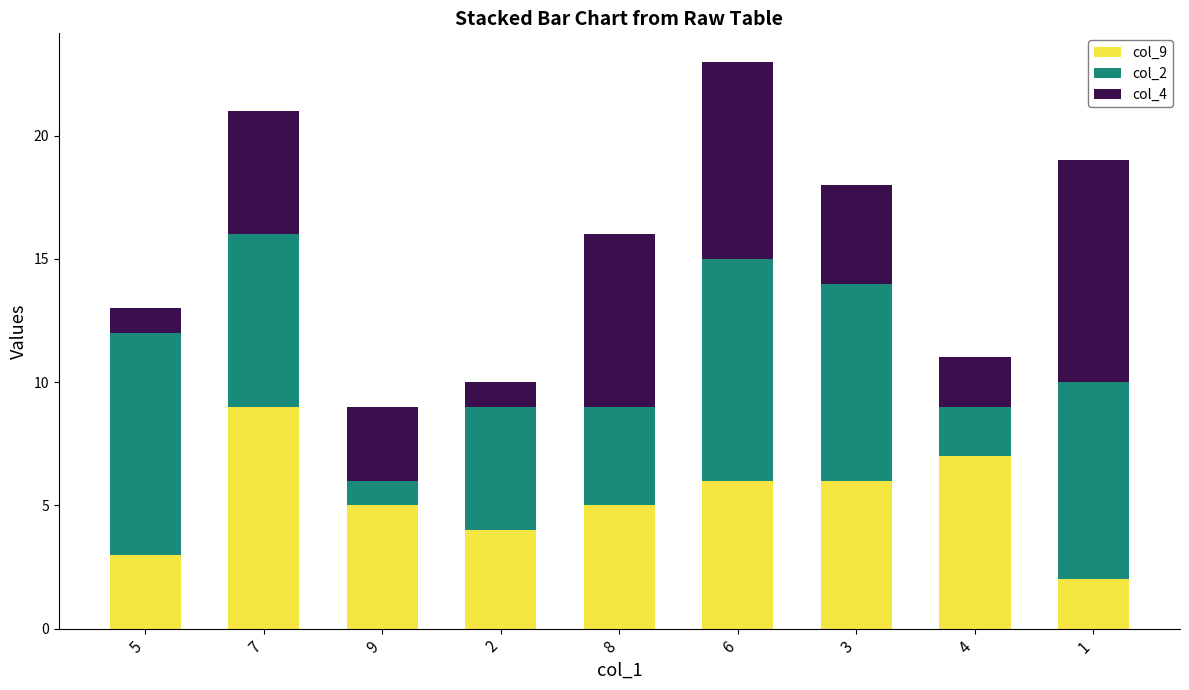

Reading left to right, list the values for the col_9 series.

5=3	7=9	9=5	2=4	8=5	6=6	3=6	4=7	1=2